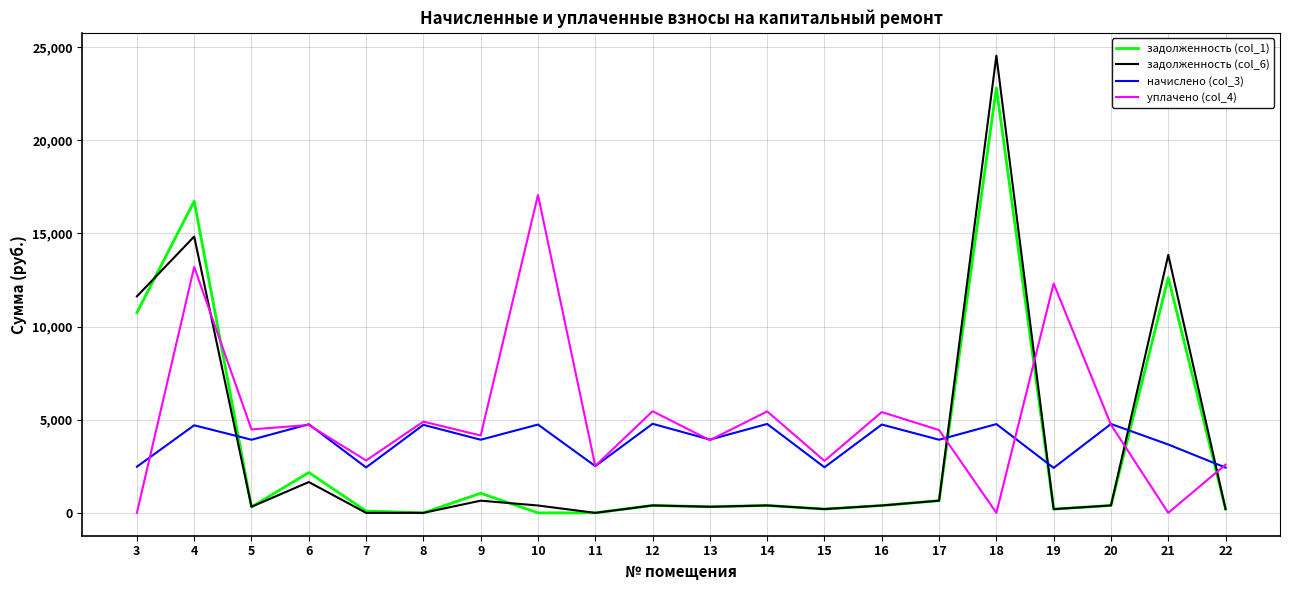

What is the spread (max minus min) of values at 12?

5055.5